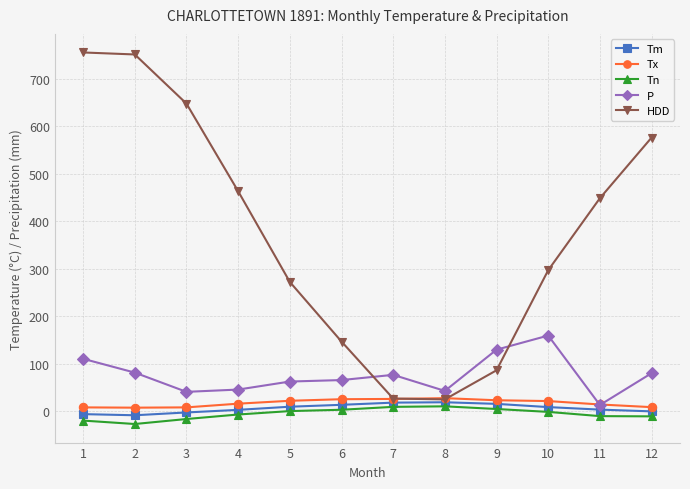

What is the difference between the highest and lowest values at 3?

664.0